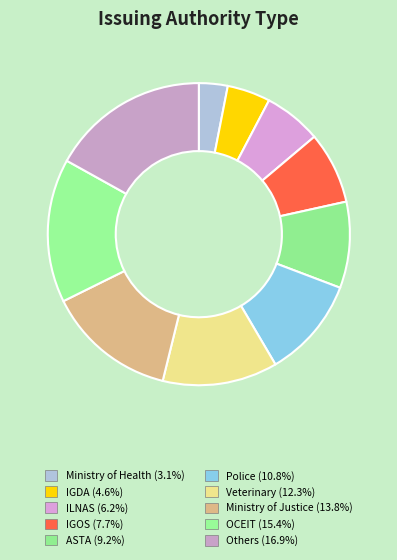

Count the number of slices in the pie.

10